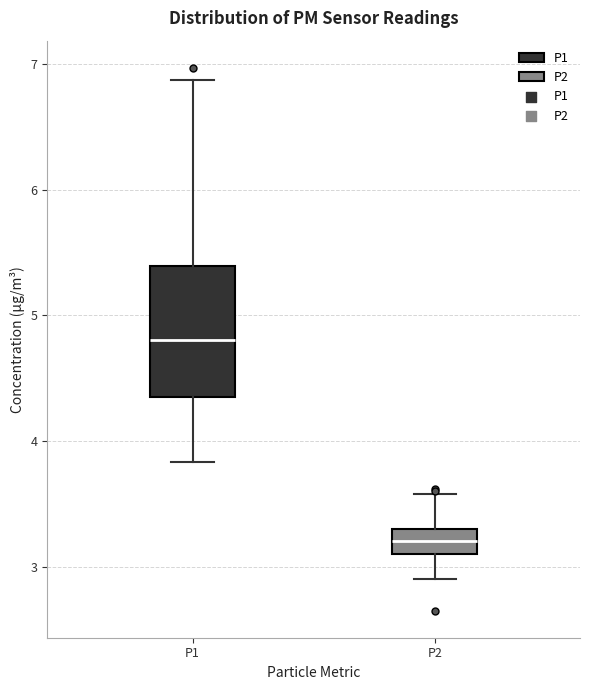

Reading left to right, read every box against the y-axis: the position of its median line, the range the box covers, and the ends of its whiskers. The values are not printed on the chart, so give them approximately, as read against the axis.

P1: median 4.8, box 4.4 to 5.4, whiskers 3.8 to 6.9
P2: median 3.2, box 3.1 to 3.3, whiskers 2.9 to 3.6